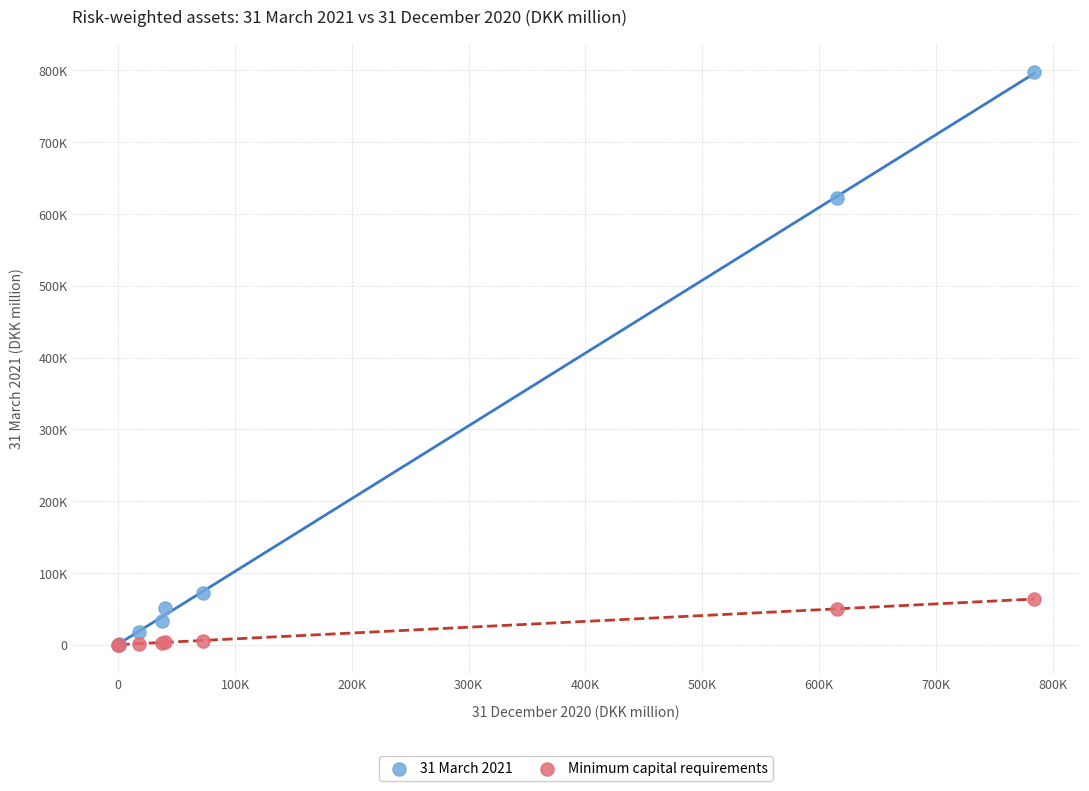

What are all the series names shown in the legend?

31 March 2021, Minimum capital requirements